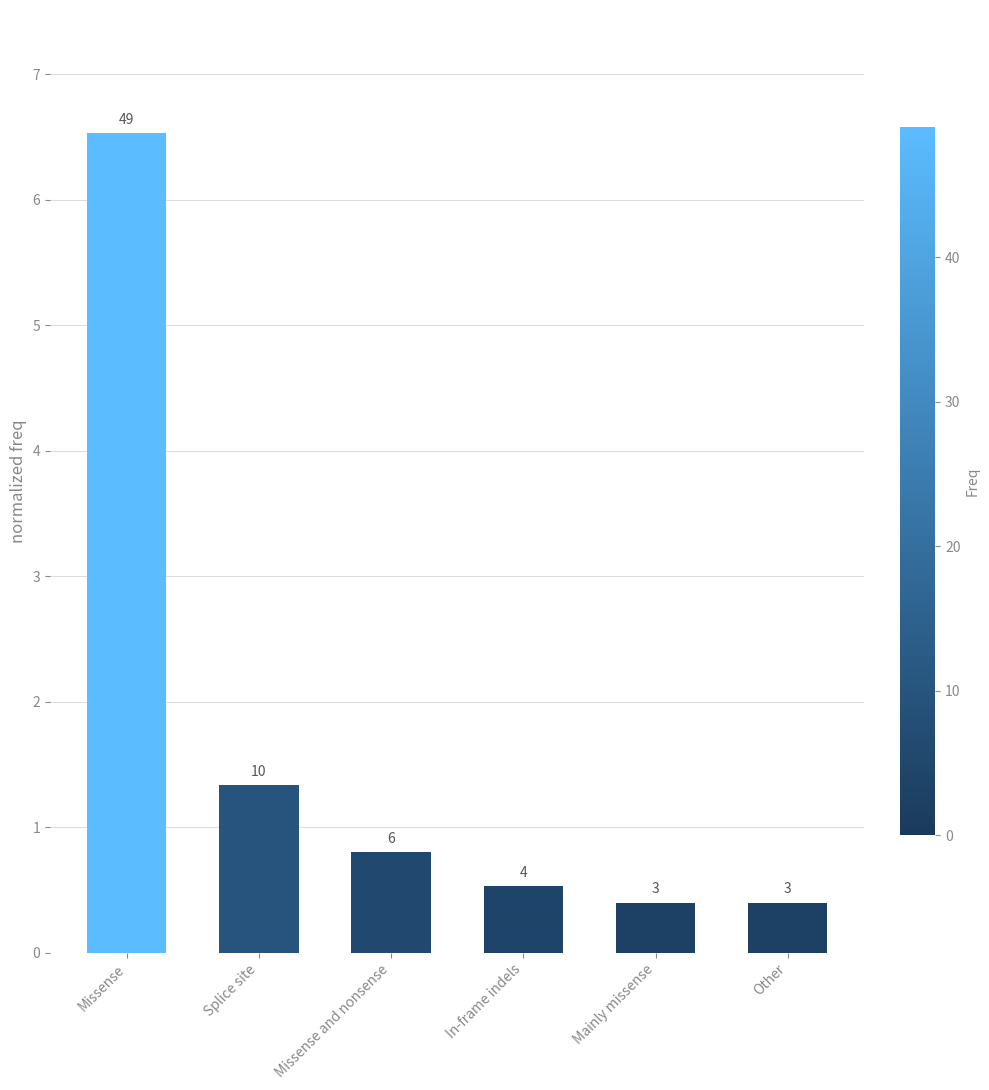

At which category does the chart reach its minimum across all series?

Mainly missense